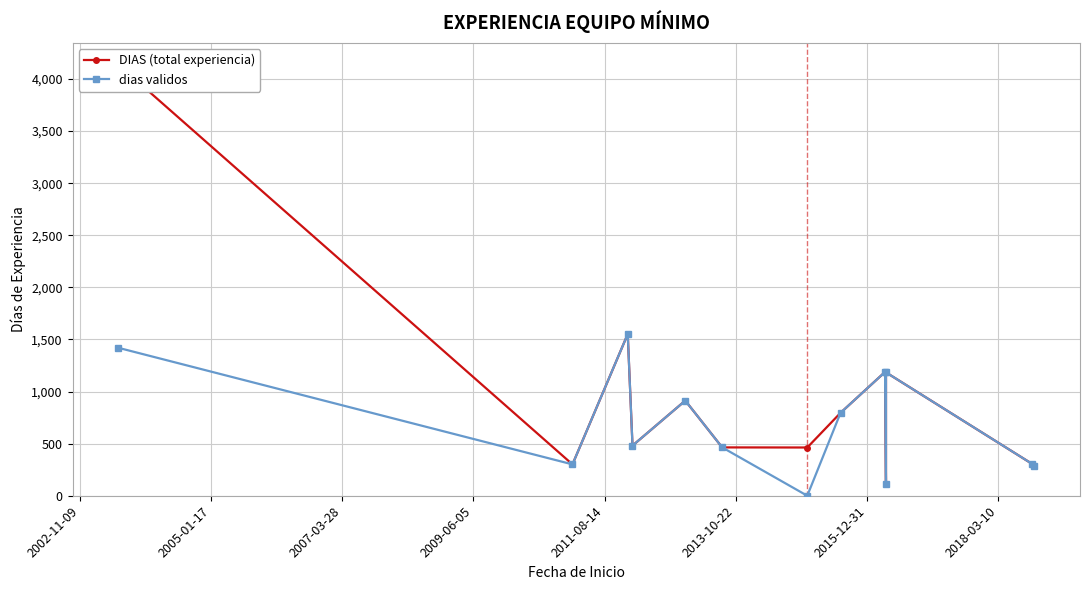

What is the average value of the DIAS (total experiencia) series?

937